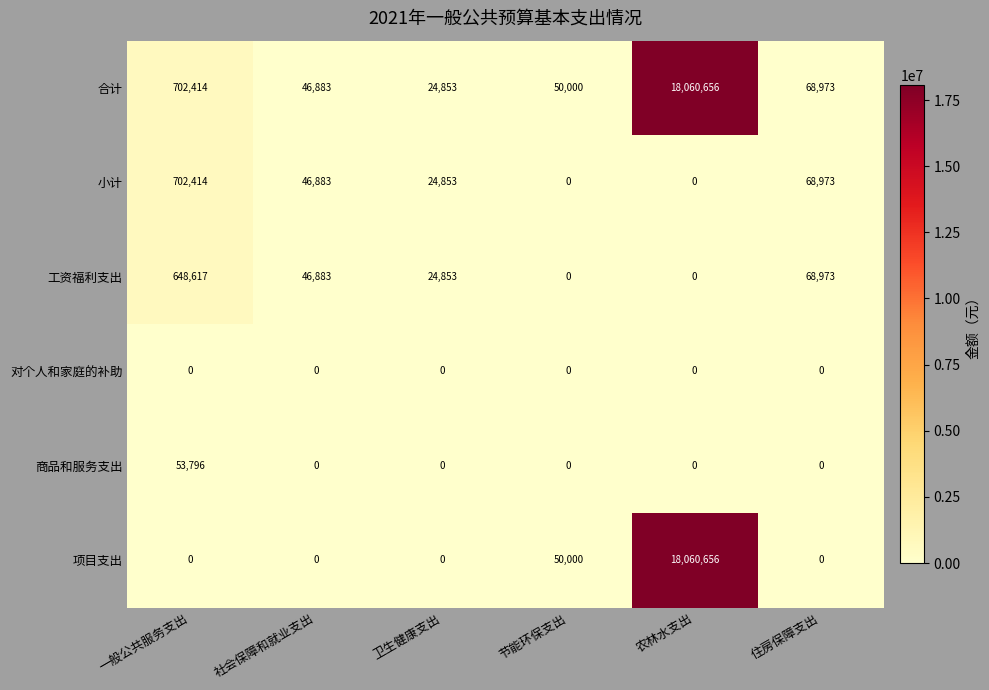

What is the total value across all series at 一般公共服务支出?

2107241